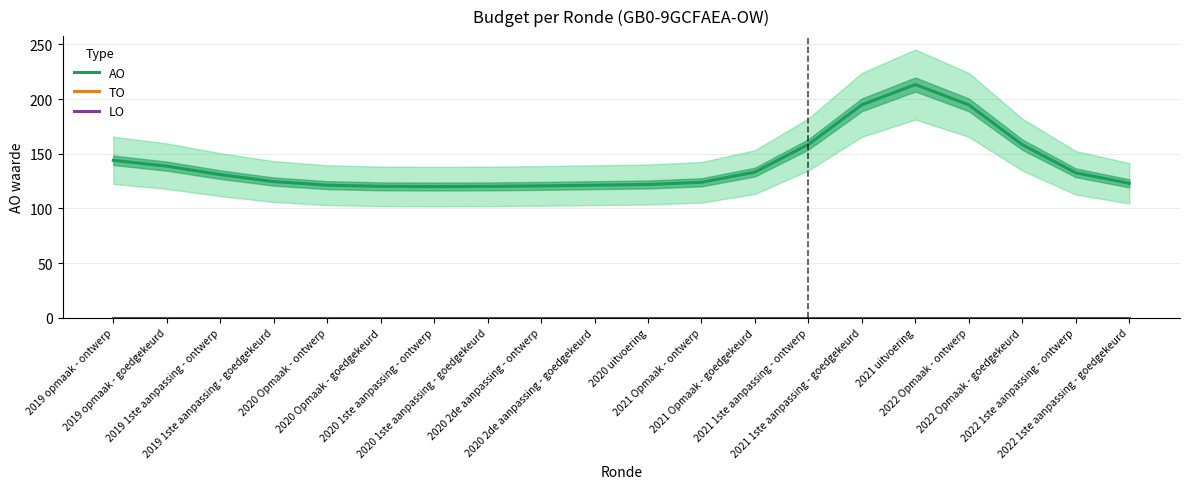

In AO, how many points are lower than both neighbors (excluding endpoints)?

1